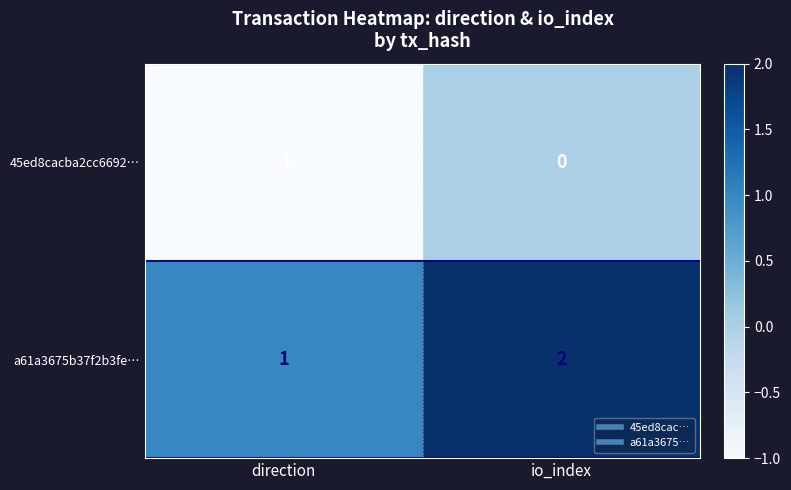

The value of a61a3675b37f2b3fe… at direction is 1. True or false?

True